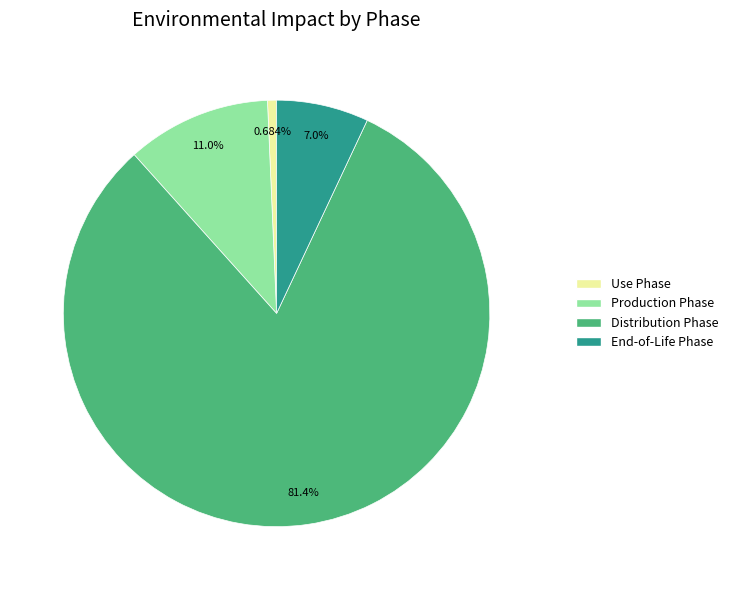

Which slice is the smallest?

Use Phase